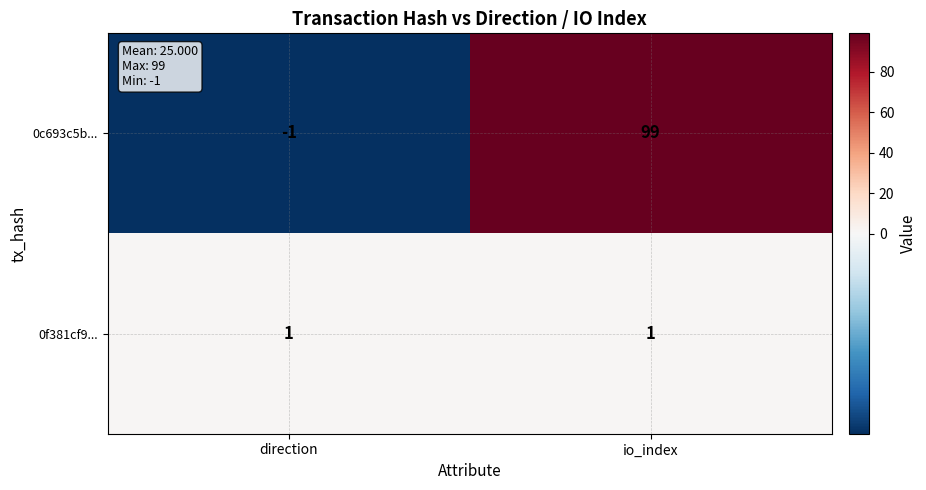

Reading right to left, transcribe all the data shown in this chart.

0c693c5b...: io_index=99	direction=-1
0f381cf9...: io_index=1	direction=1